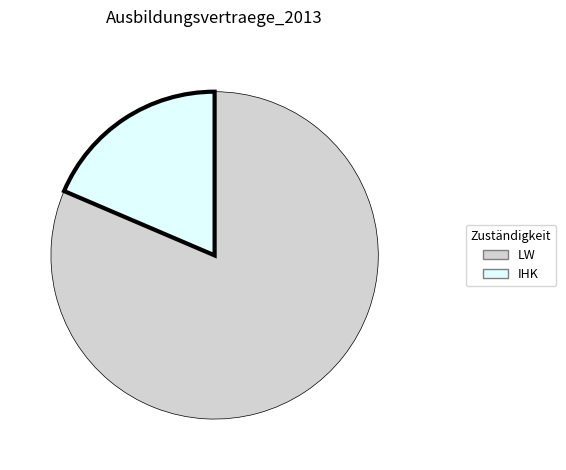

Is there any slice that represents more than half of the pie?

Yes